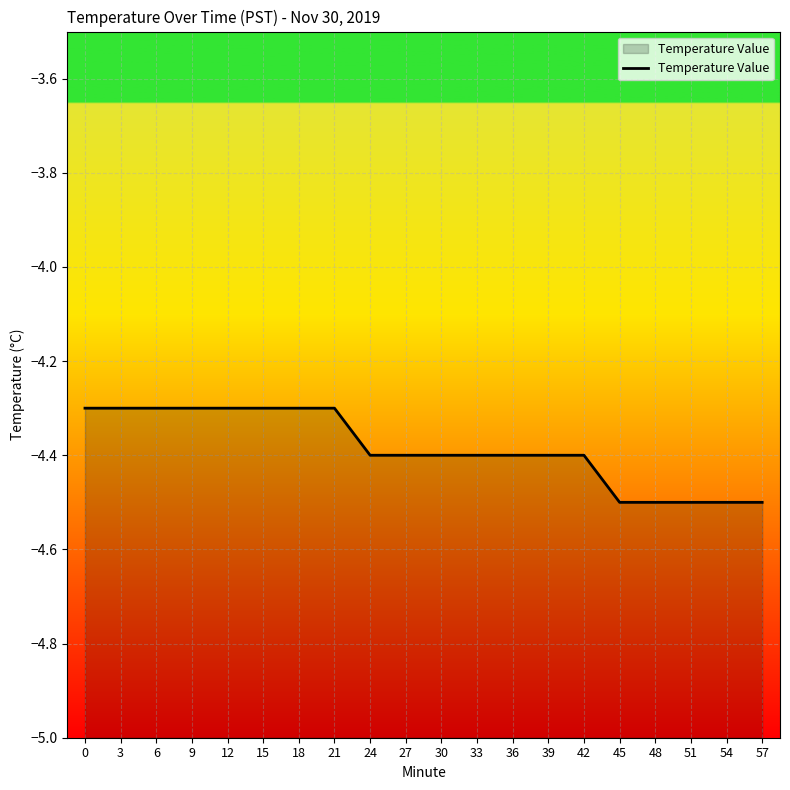

Rank the categories by value from highest to lowest.

0, 3, 6, 9, 12, 15, 18, 21, 24, 27, 30, 33, 36, 39, 42, 45, 48, 51, 54, 57